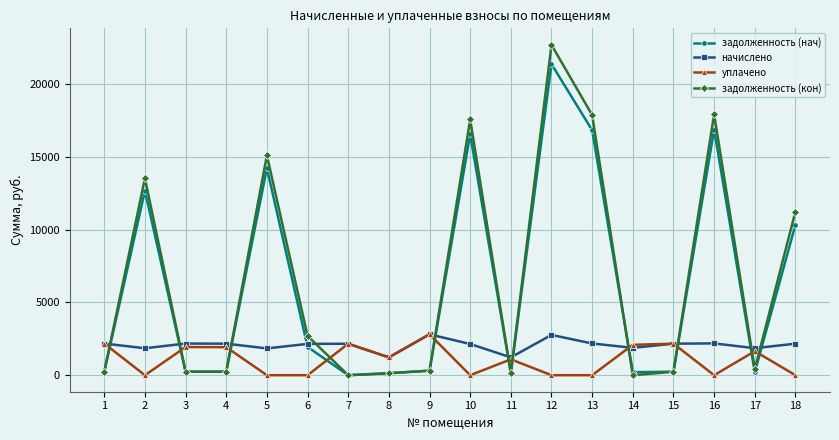

What is the greatest value displayed?

22693.3